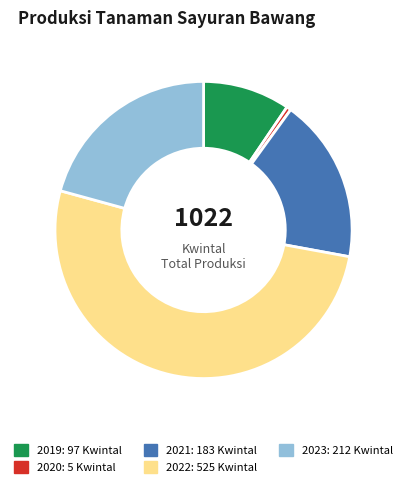

What is the ratio of the value at 2019 to the value at 2023?

0.5